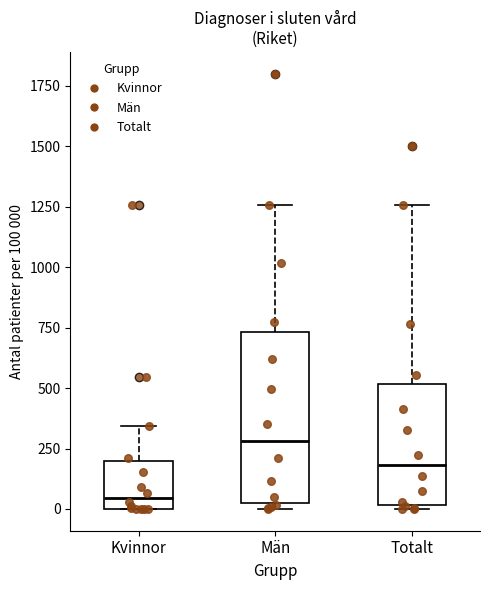

Which box's median line is the lowest?

Kvinnor